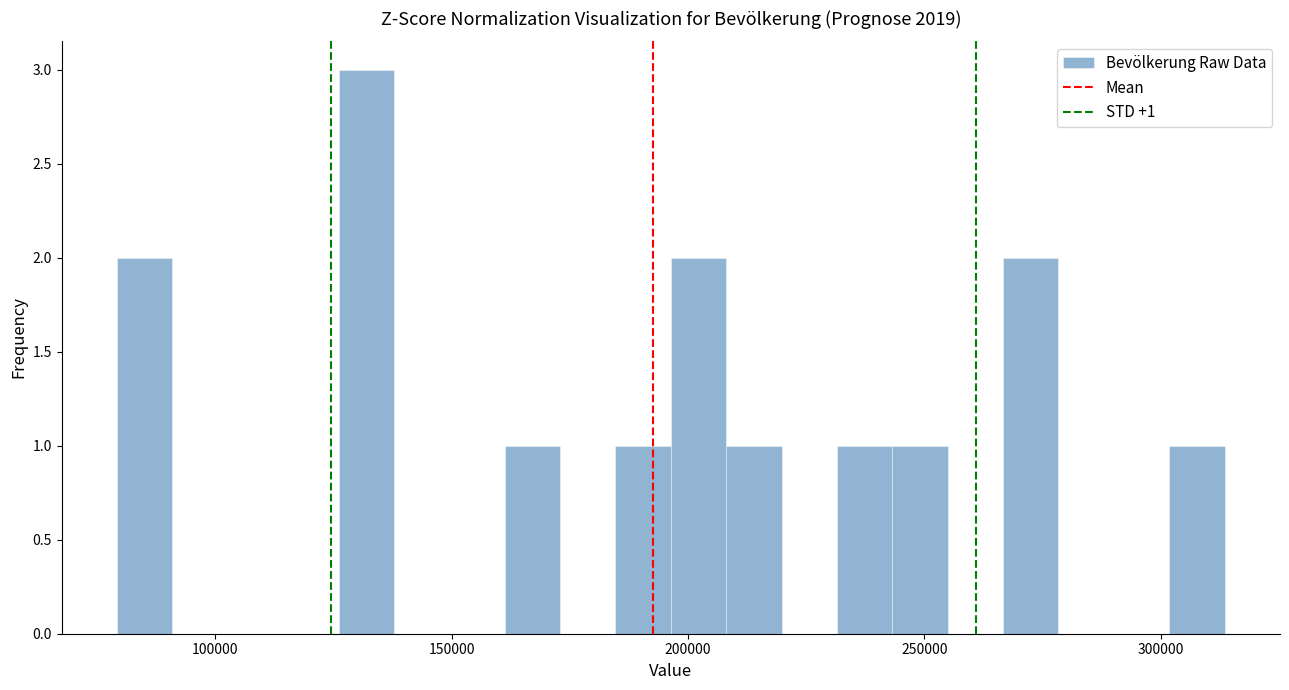

Read against the x-axis, roughly where is the centre of the tallest bar?

130000